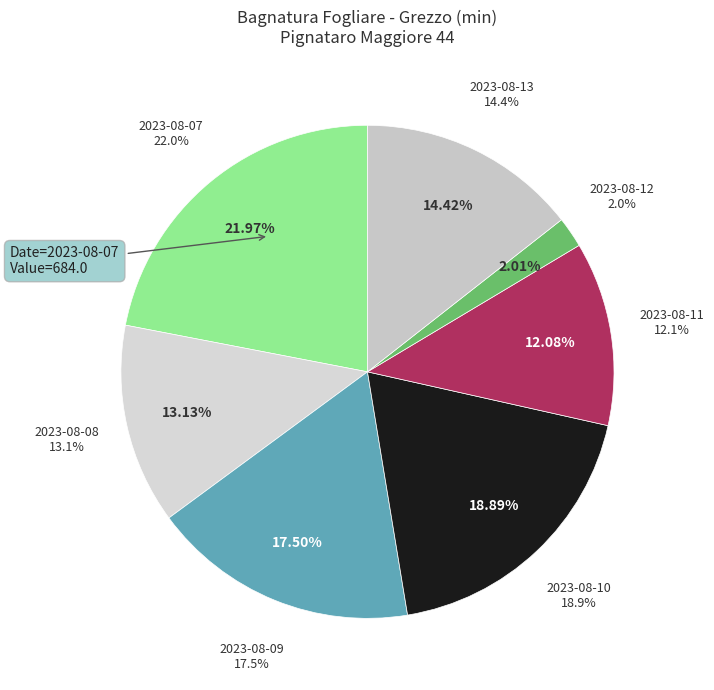

To the nearest percent, what is the difference between the largest and smallest slice percentages?

20%